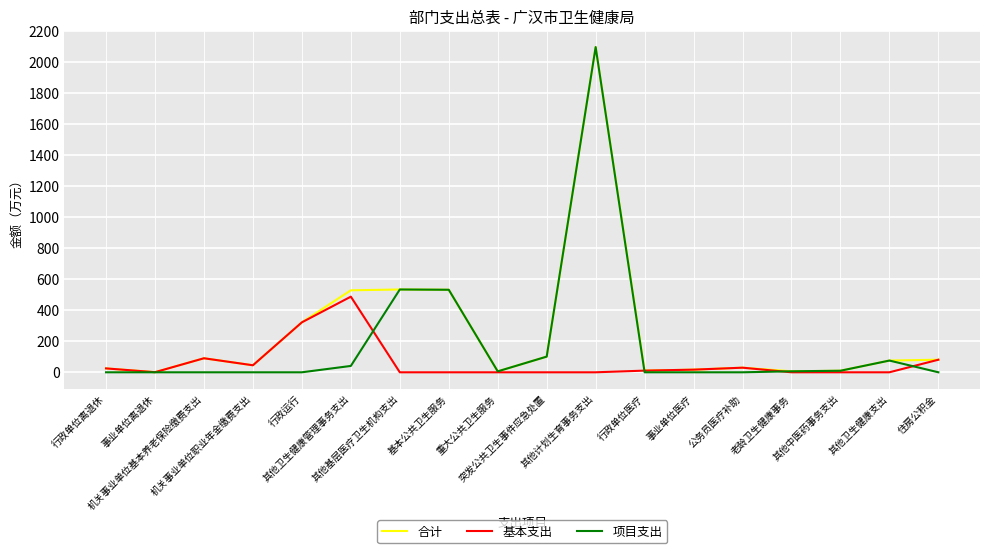

The value of 合计 at 行政运行 is 124.3. True or false?

False